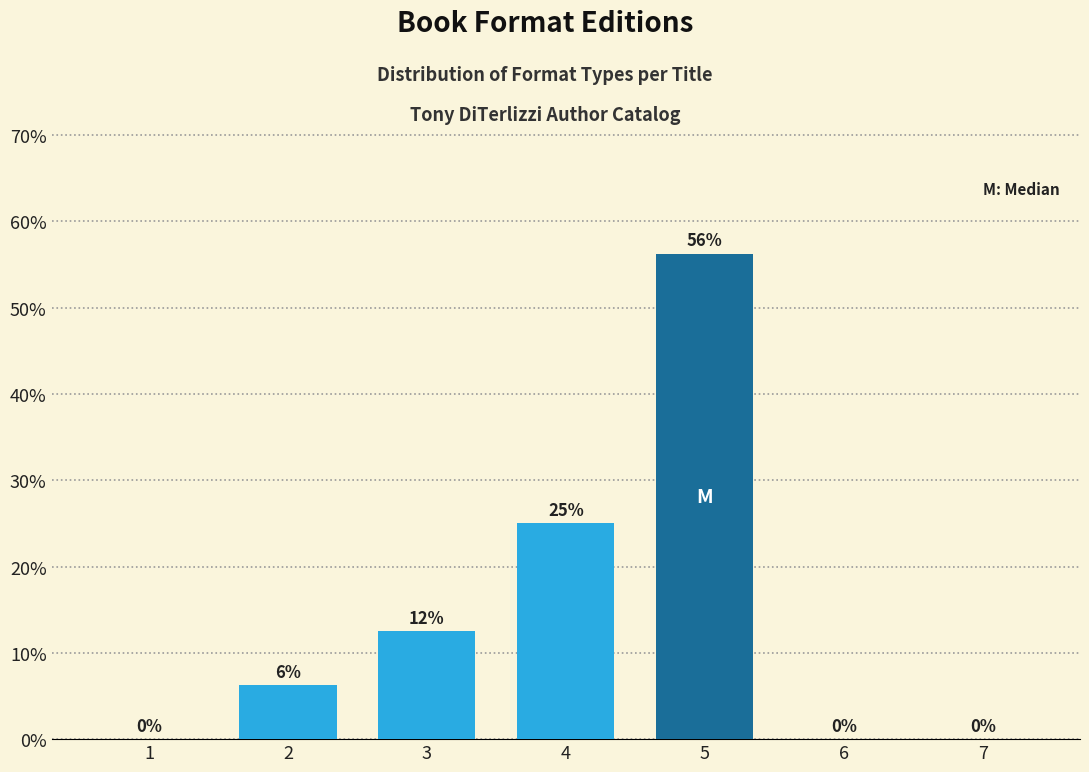

Between 4 and 7, which is larger?

4